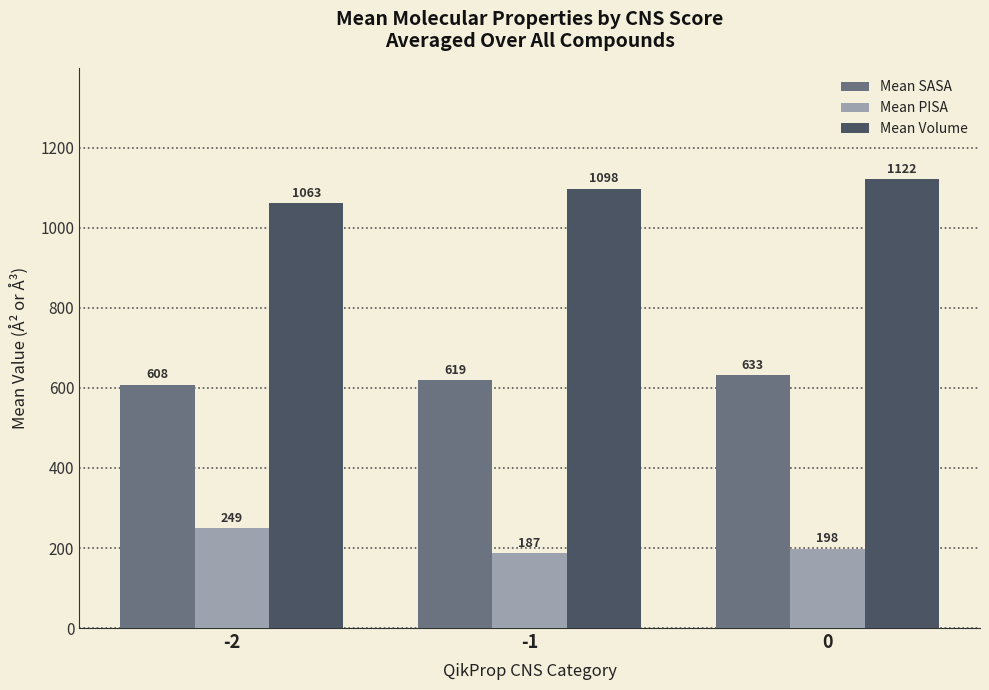

The value of Mean PISA at -1 is 104.7. True or false?

False